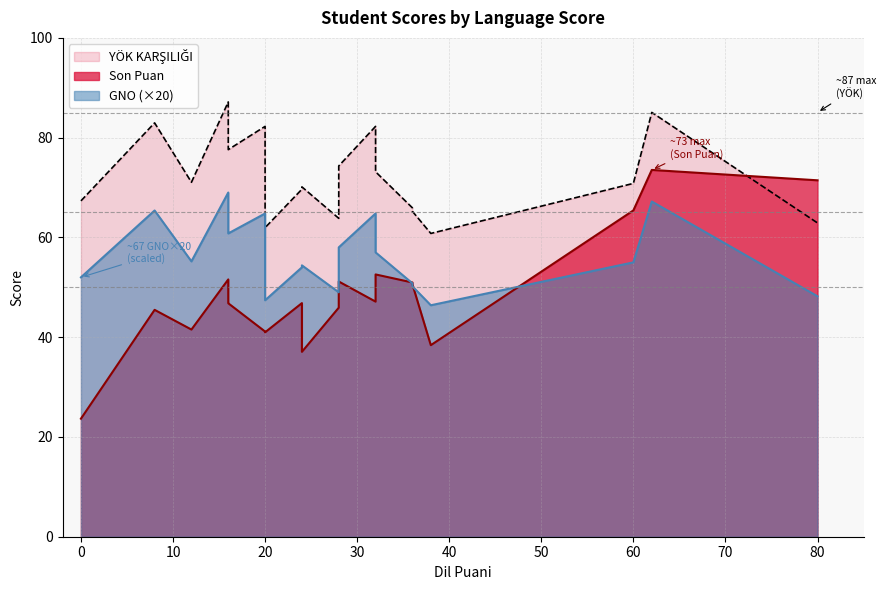

What is the difference between the second highest and minimum values in the GNO series?

20.8